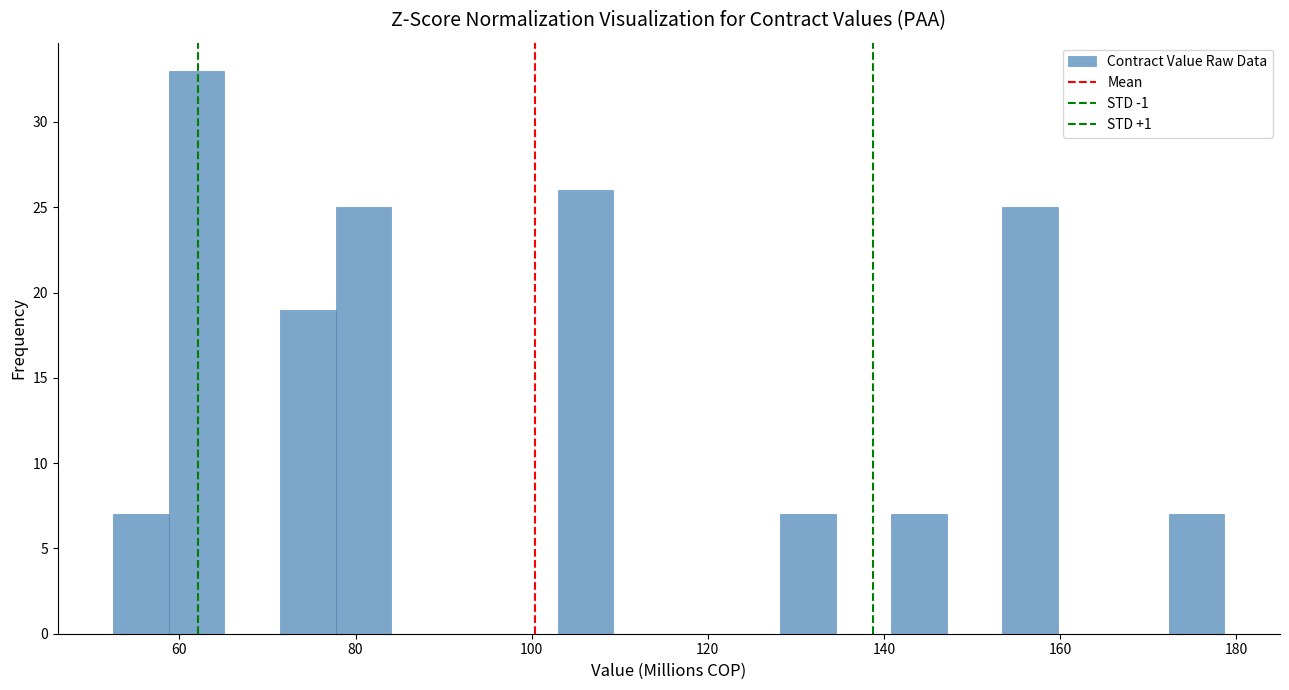

Around what value on the x-axis is the tallest bar? Give the approximate position of its centre, as read against the axis.

62